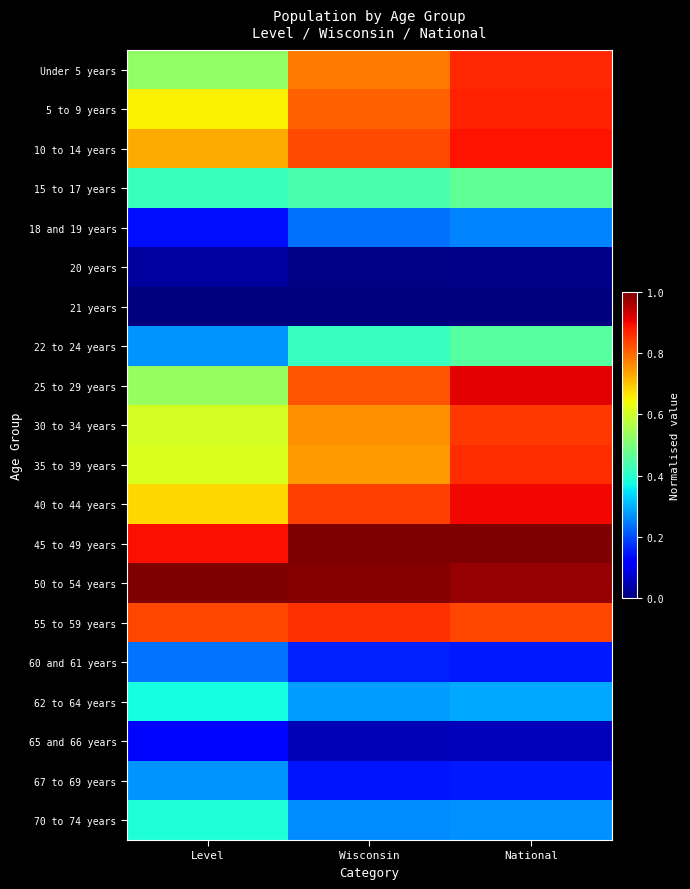

List the series in order of their peak value, lowest first.

21 years, 20 years, 65 and 66 years, 60 and 61 years, 18 and 19 years, 67 to 69 years, 62 to 64 years, 70 to 74 years, 22 to 24 years, 15 to 17 years, 30 to 34 years, 55 to 59 years, 35 to 39 years, Under 5 years, 5 to 9 years, 10 to 14 years, 40 to 44 years, 25 to 29 years, 50 to 54 years, 45 to 49 years